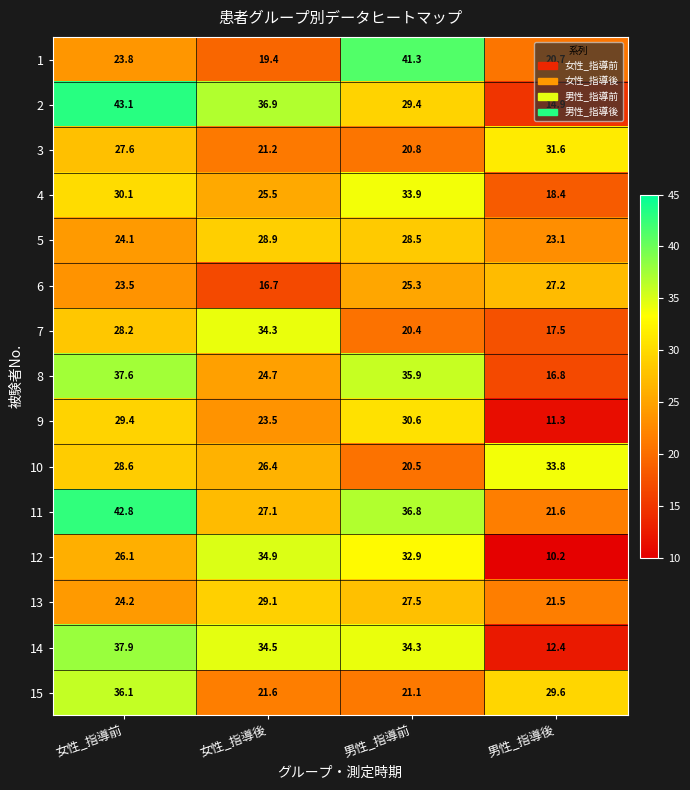

Where does the 7 series first go above 28?

女性_指導前